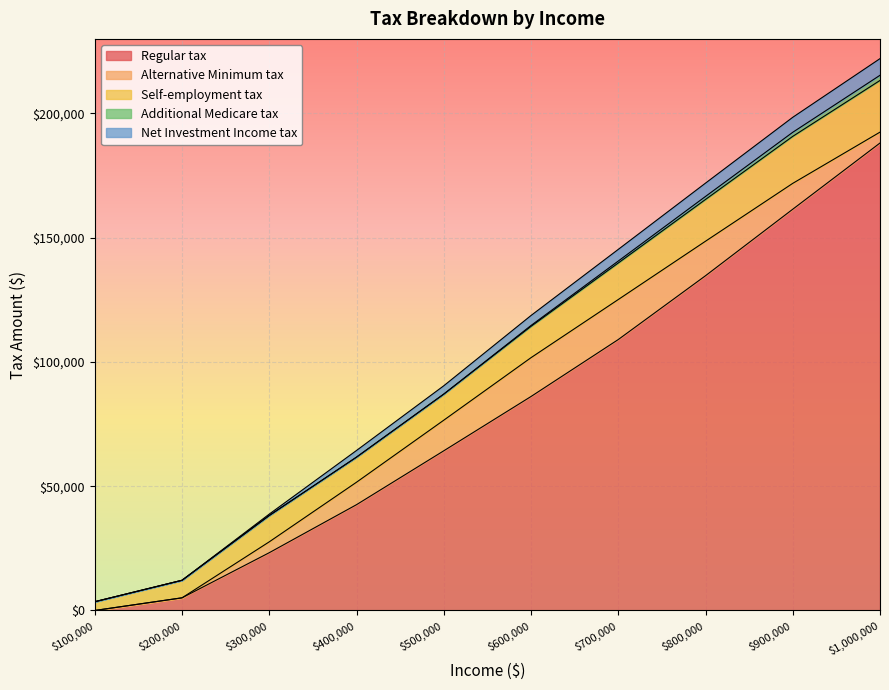

What is the maximum value for Self-employment tax?

20795